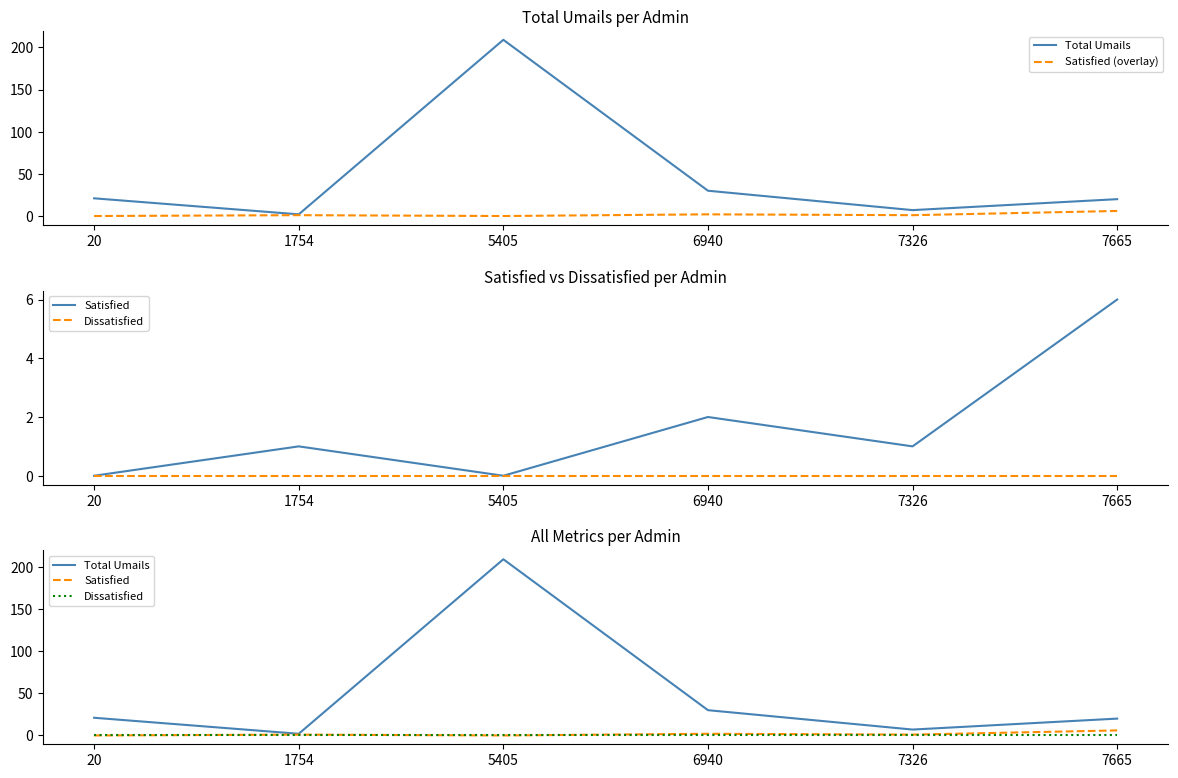

What is the total value across all series at 1754?

4